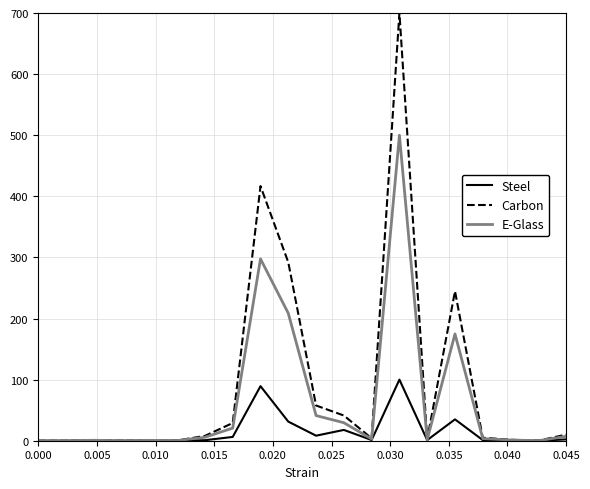

Which series has the widest spread of values?

Carbon